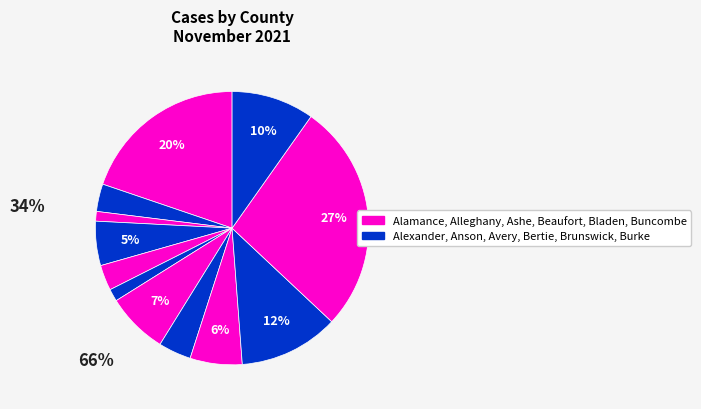

How many slices are in this pie chart?

12